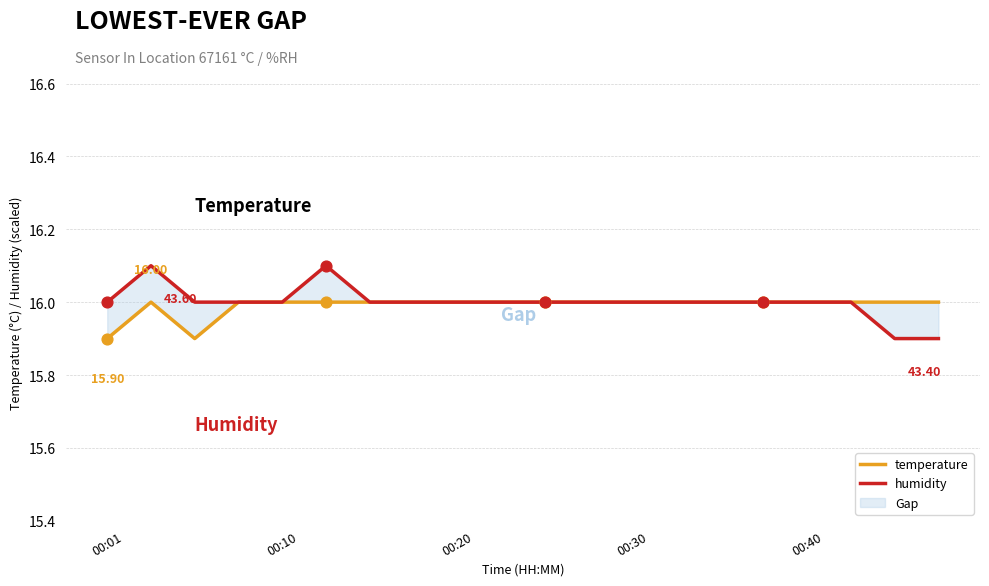

Which series contains the lowest Y value?

humidity